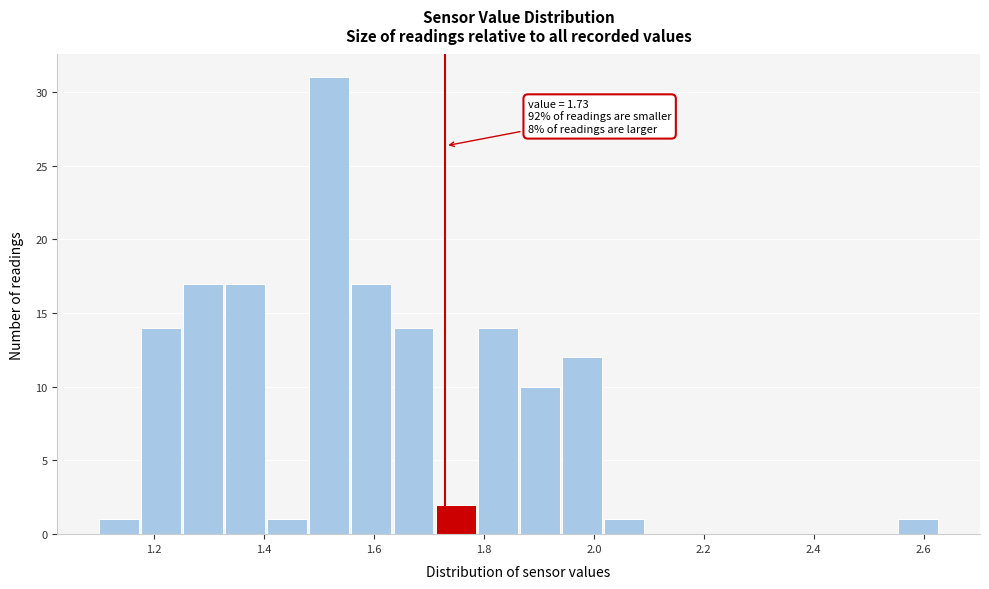

Around what value on the x-axis is the tallest bar? Give the approximate position of its centre, as read against the axis.

1.52